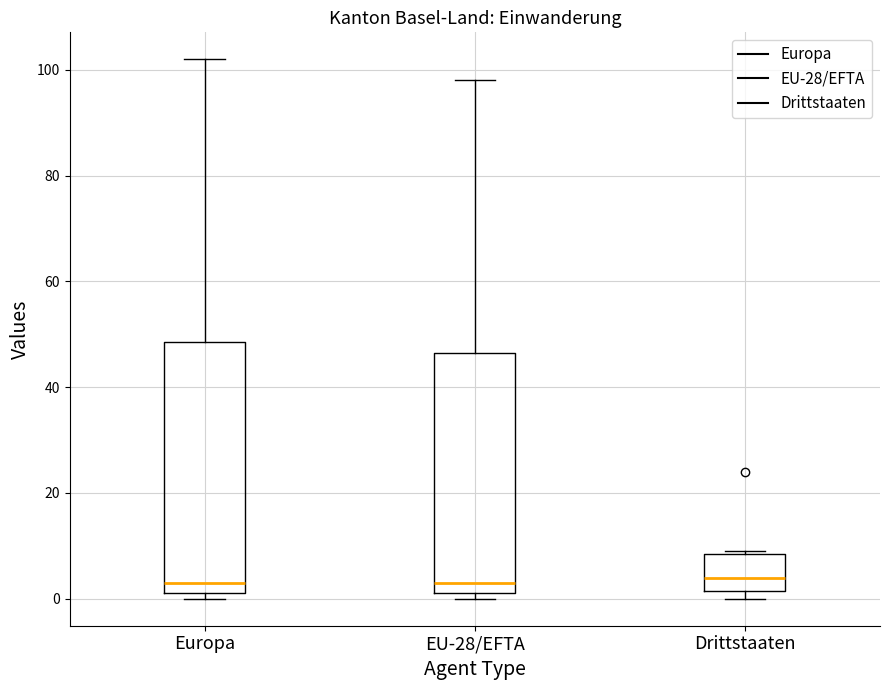

Reading left to right, read every box against the y-axis: the position of its median line, the range the box covers, and the ends of its whiskers. The values are not printed on the chart, so give them approximately, as read against the axis.

Europa: median 4, box 2 to 48, whiskers 0 to 102
EU-28/EFTA: median 4, box 2 to 46, whiskers 0 to 98
Drittstaaten: median 4, box 2 to 8, whiskers 0 to 10